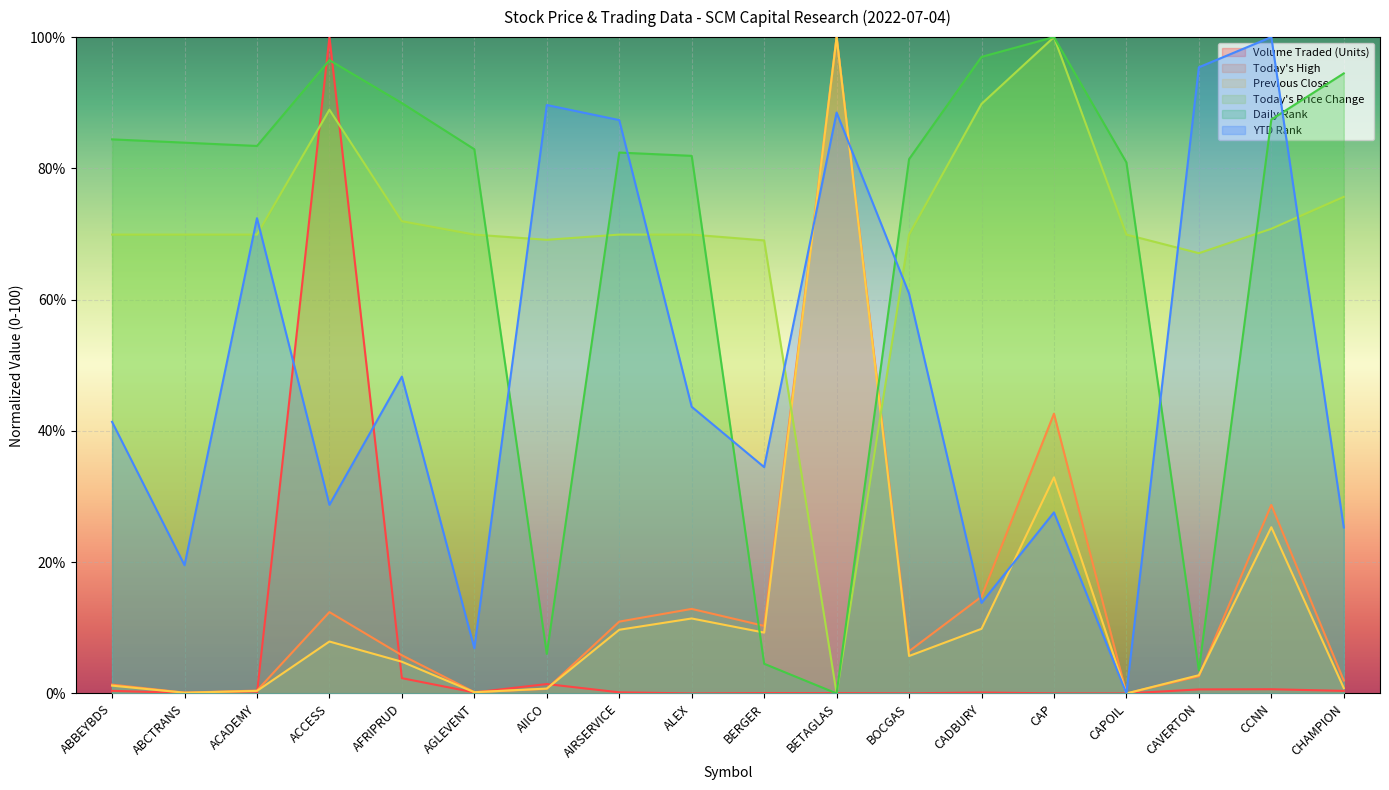

At which category does Daily Rank reach its first local peak?

ACCESS